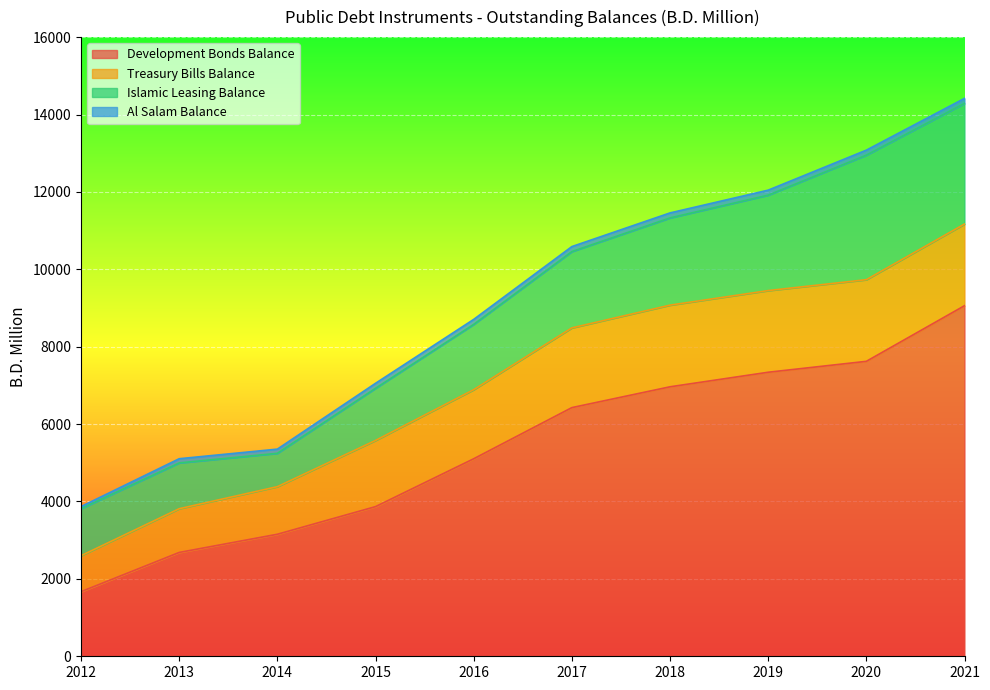

Reading left to right, transcribe all the data shown in this chart.

Development Bonds Balance: 1669.0	2683.0	3153.0	3867.0	5103.6	6425.6	6963.6	7339.6	7621.6	9059.0
Treasury Bills Balance: 930.0	1130.0	1230.0	1710.0	1785.0	2060.0	2110.0	2110.0	2110.0	2110.0
Islamic Leasing Balance: 1215.5	1183.9	861.9	1347.9	1687.8	1972.4	2254.4	2466.8	3218.8	3118.8
Al Salam Balance: 54.0	108.0	108.0	129.0	129.0	129.0	129.0	129.0	129.0	129.0